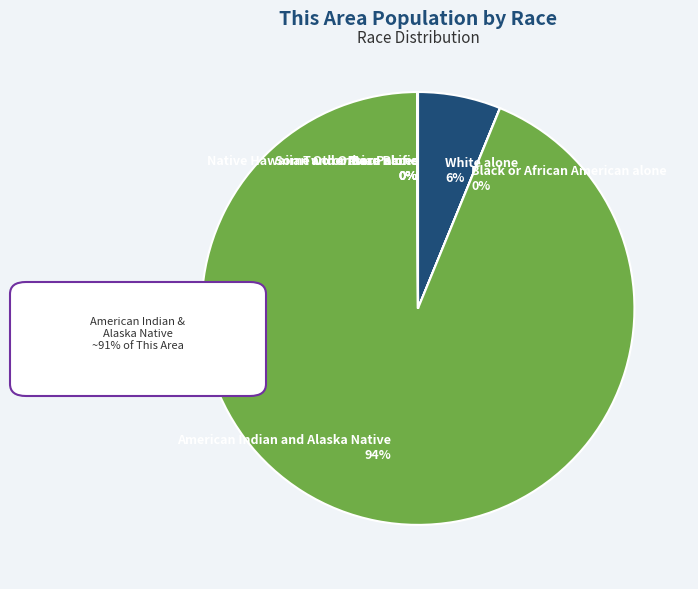

What is the majority slice?

American Indian and Alaska Native